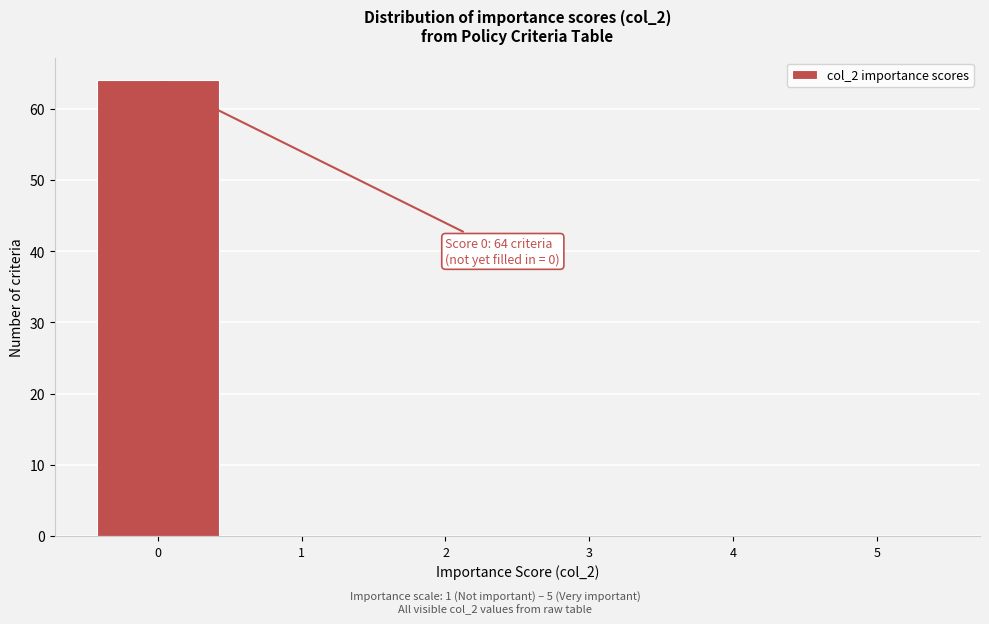

Which range on the x-axis has the tallest bar?

-0.5 to 0.5